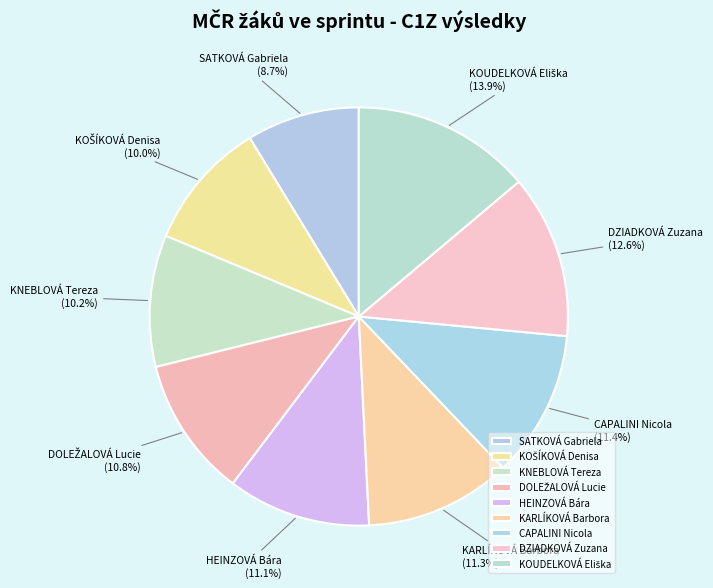

Count the number of slices in the pie.

9